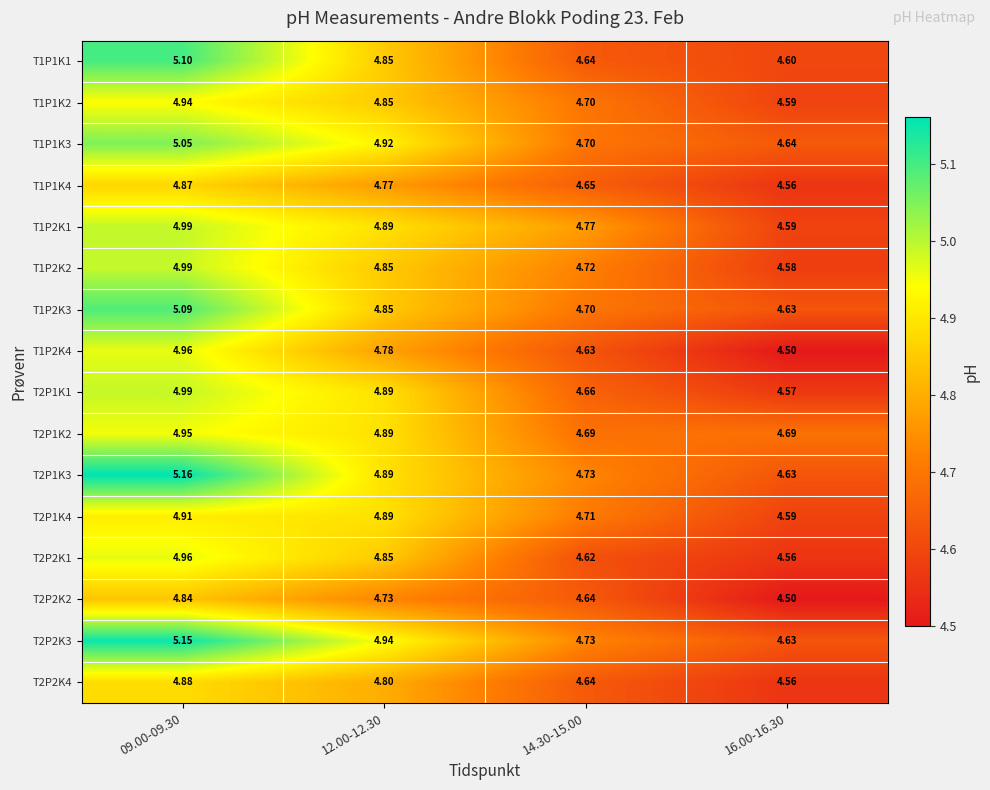

At which category is the sum across all series the highest?

09.00-09.30